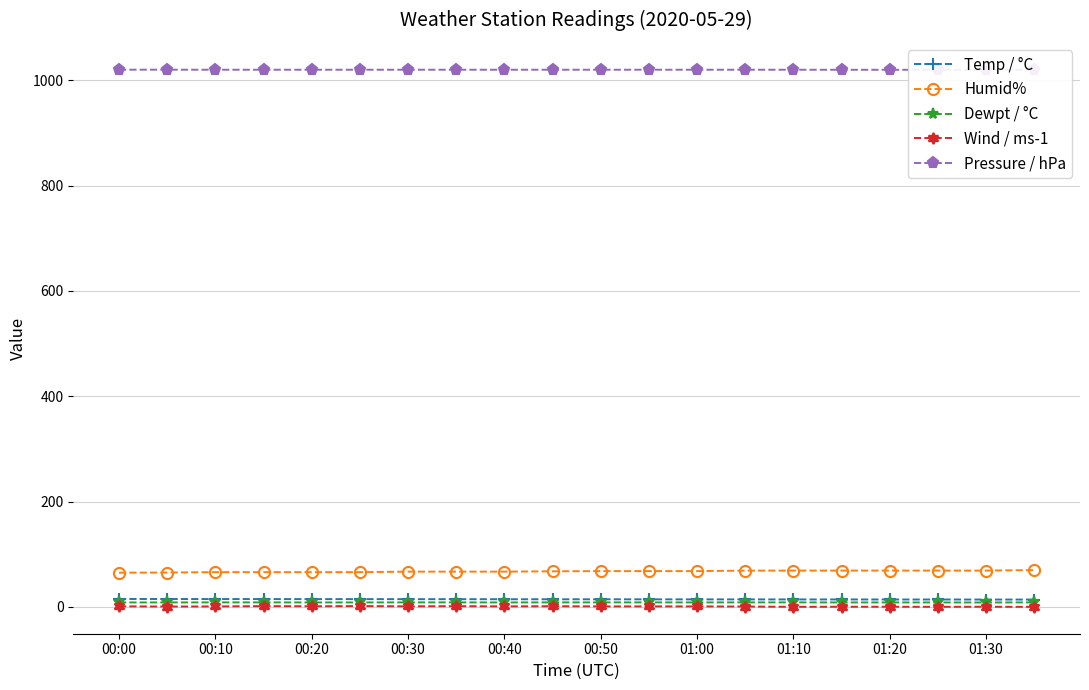

The Temp / °C series shows 15.1 at 00:00. True or false?

True